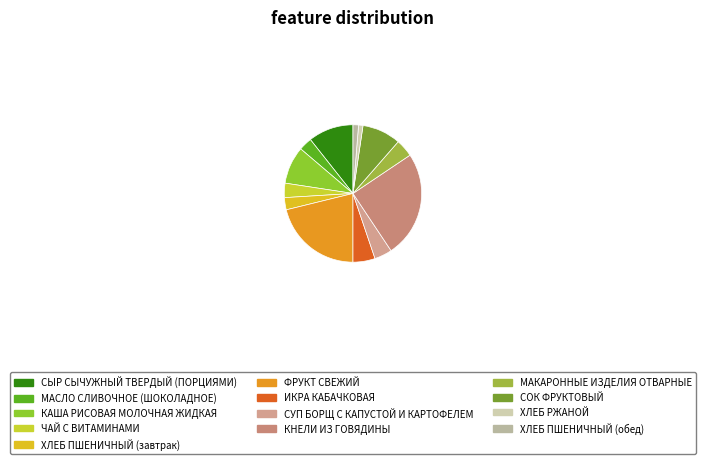

Does ИКРА КАБАЧКОВАЯ account for over 50% of the chart?

No